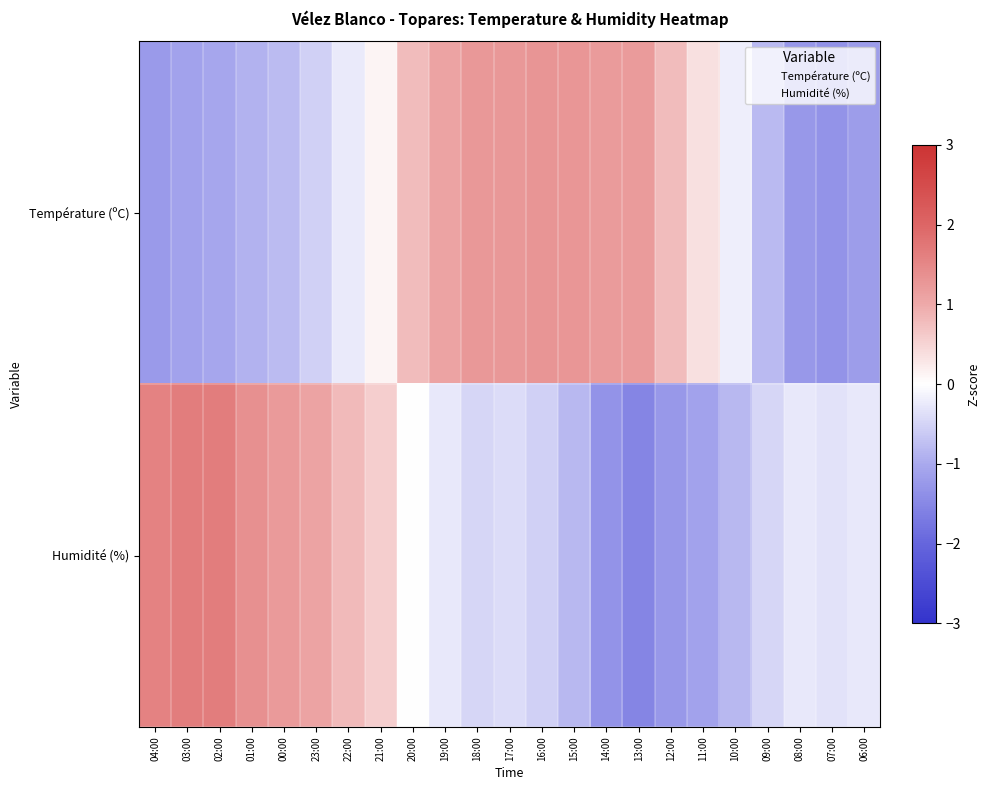

What is the total value across all series at 20:00?

0.8